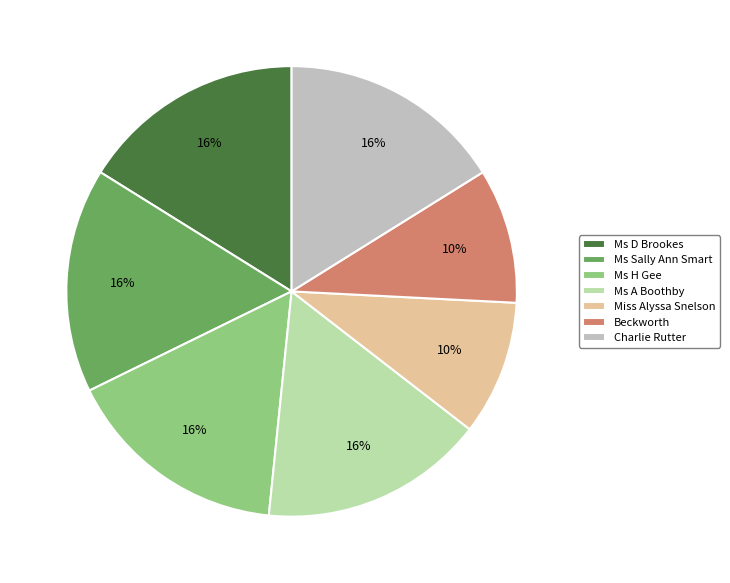

The Ms Sally Ann Smart slice represents 21% of the pie. True or false?

False